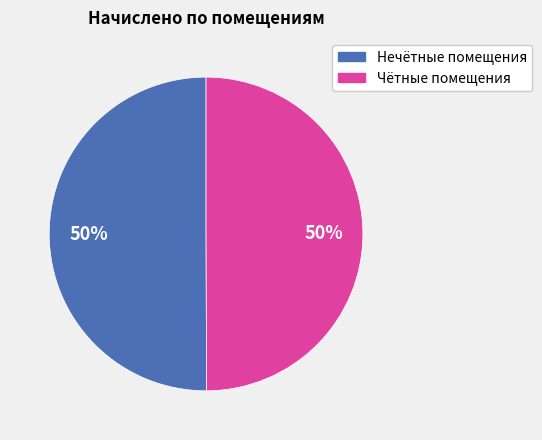

To the nearest percent, what is the average slice percentage?

50%